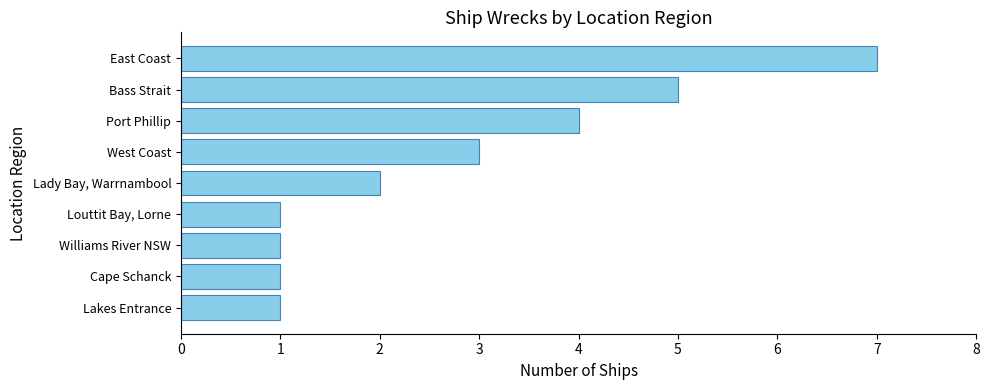

Reading top to bottom, extract all data points from this chart.

East Coast=7	Bass Strait=5	Port Phillip=4	West Coast=3	Lady Bay, Warrnambool=2	Louttit Bay, Lorne=1	Williams River NSW=1	Cape Schanck=1	Lakes Entrance=1